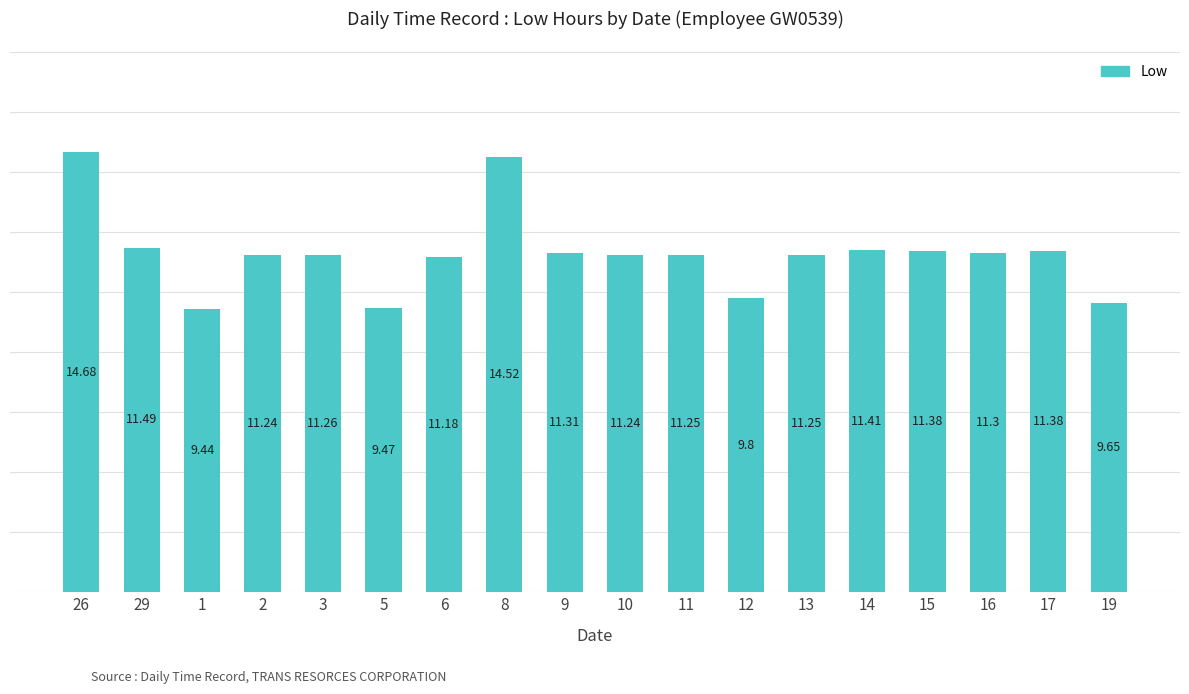

How many values exceed 11?

14